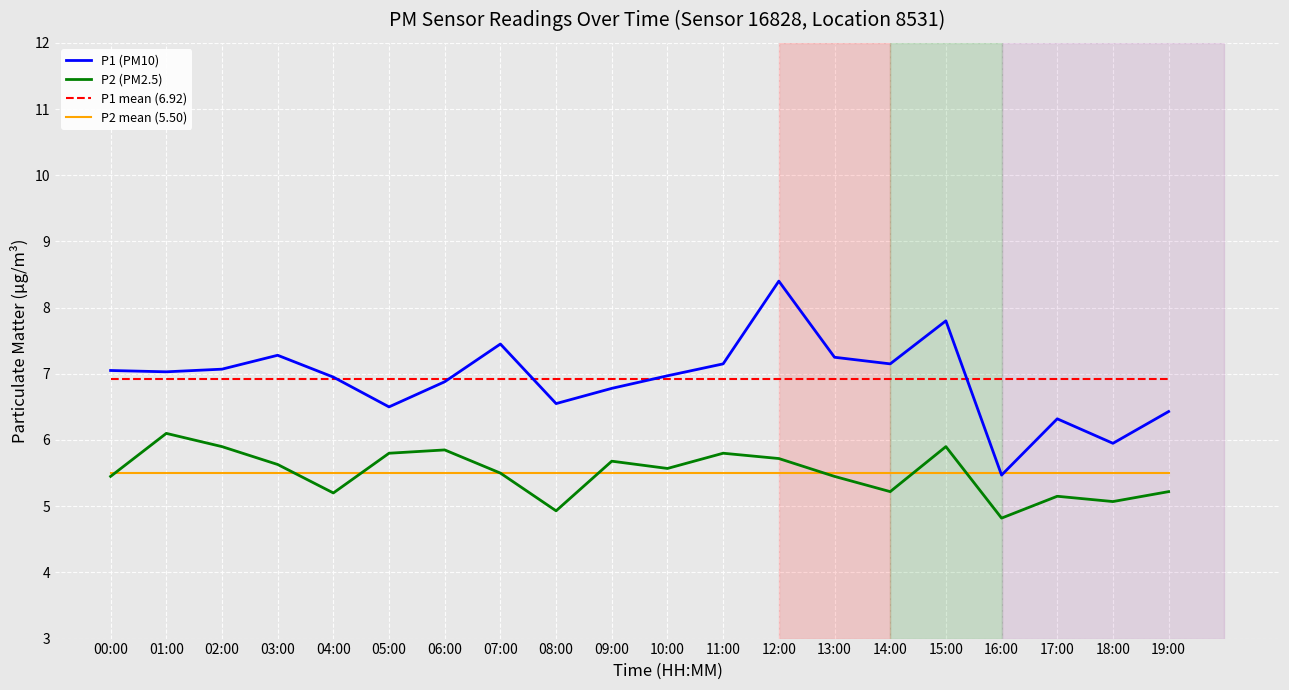

Rank the series by their maximum value, from highest to lowest.

P1 (PM10), P1 mean (6.92), P2 (PM2.5), P2 mean (5.50)